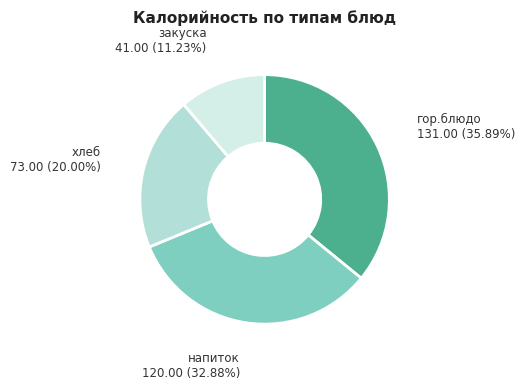

How many segments does this pie chart have?

4